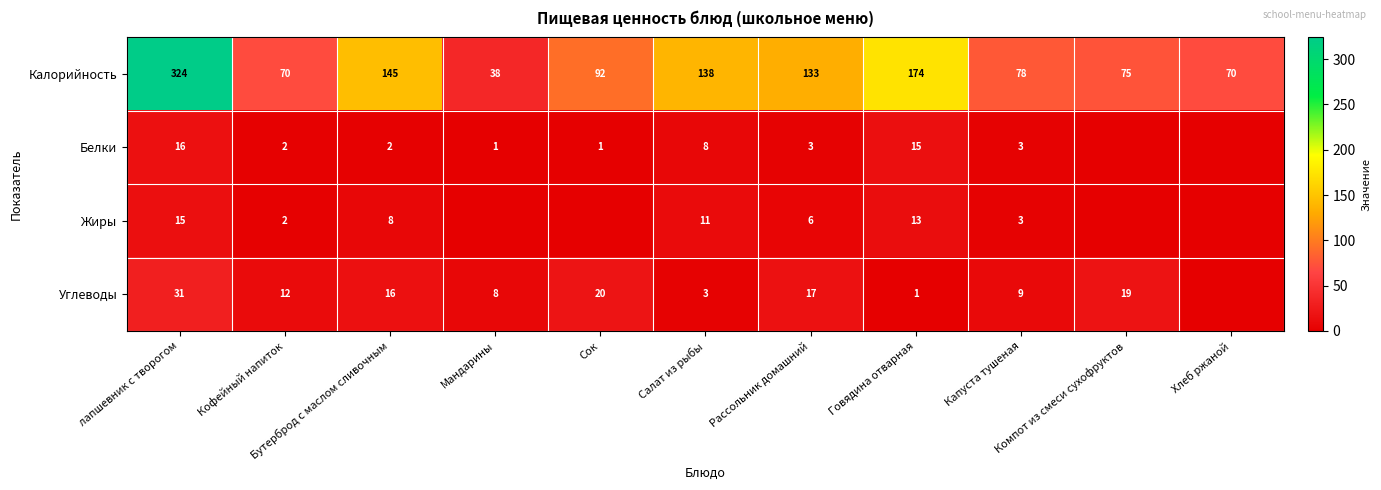

At how many categories does at least one series exceed 187?

1